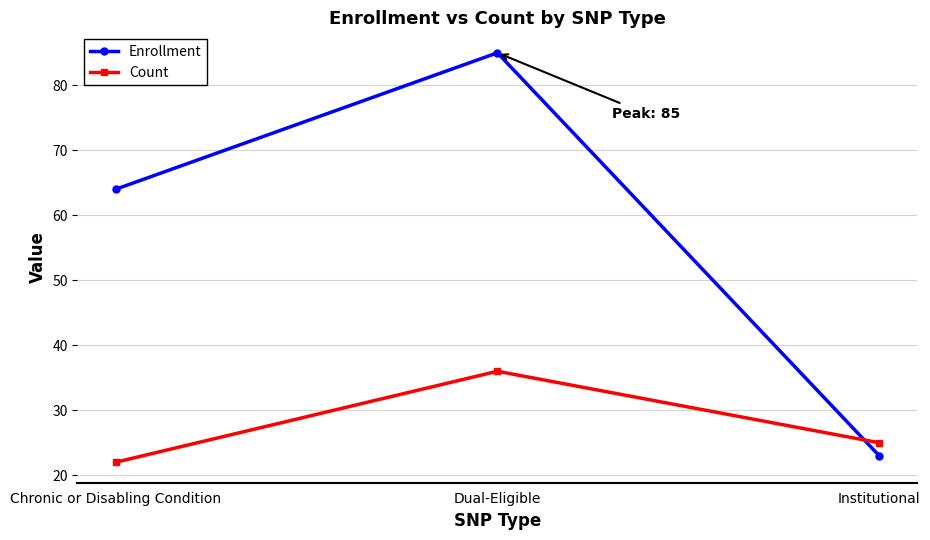

Which series has the largest range (max minus min)?

Enrollment